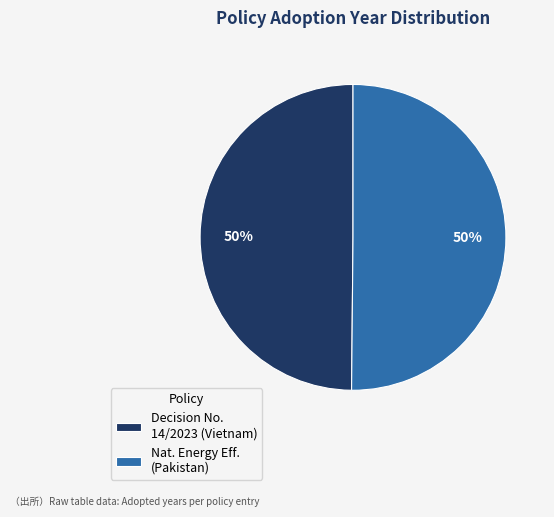

Approximately how many times larger is the value at Nat. Energy Eff. (Pakistan) compared to Decision No. 14/2023 (Vietnam)?

1.0